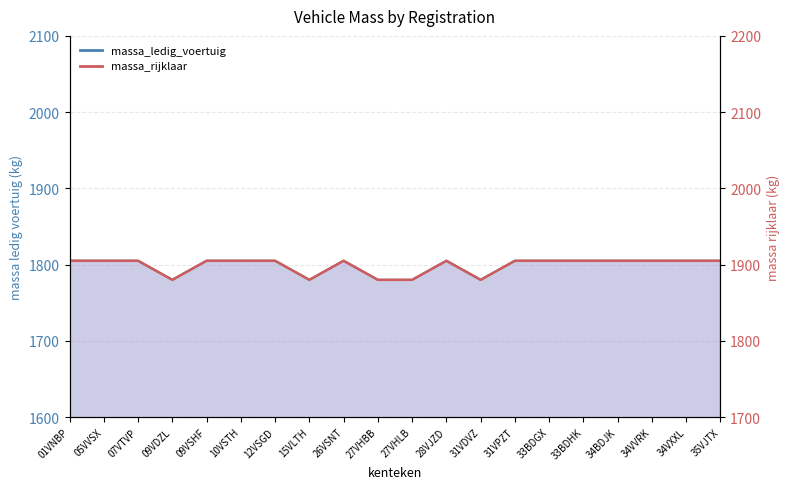

What is the value of the massa_ledig_voertuig point at the 16th from the left?

1805